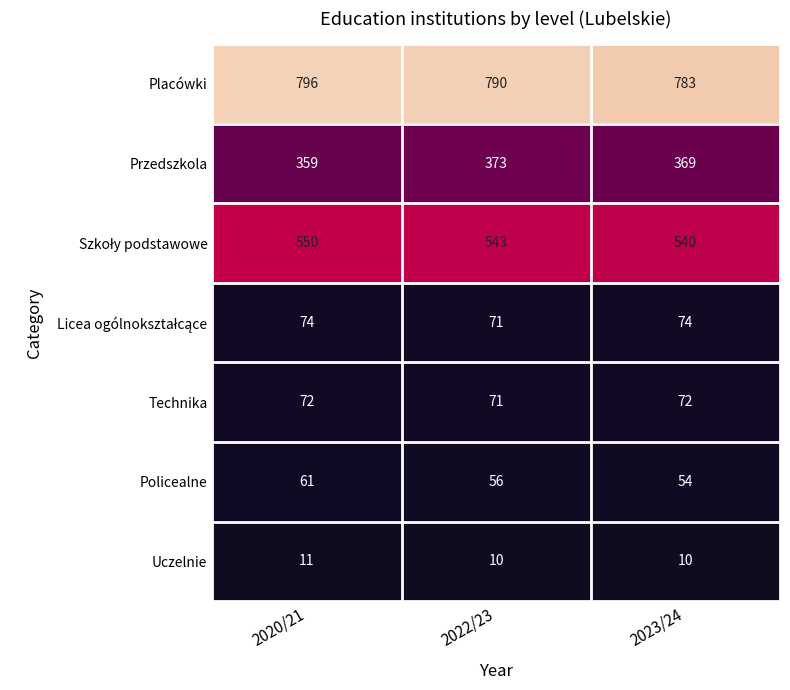

What is the total value across all series at 2023/24?

1902